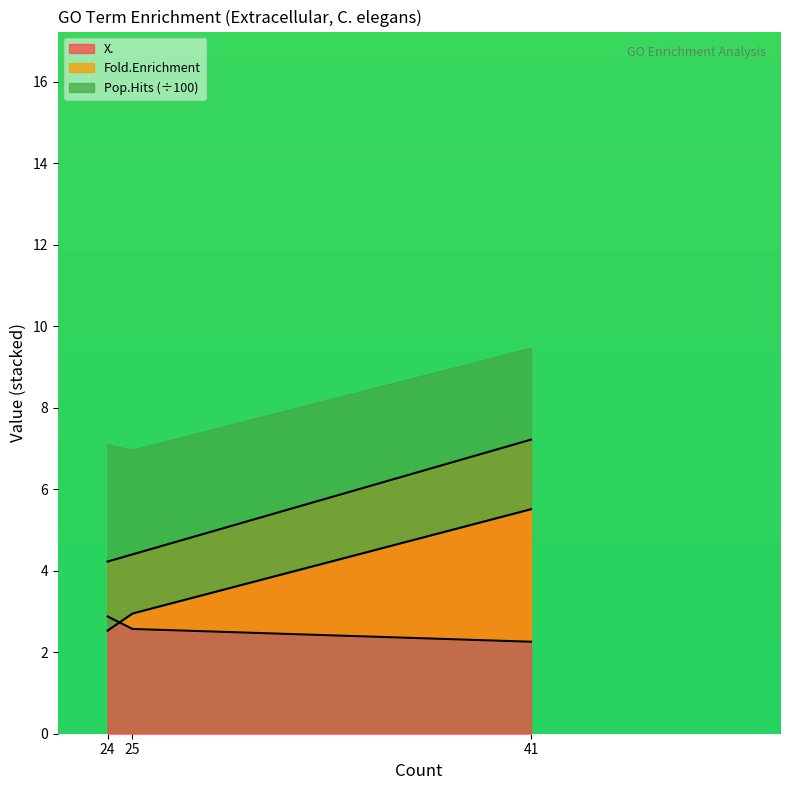

Is the value of Pop.Hits at 25 greater than the value of Fold.Enrichment at 24?

Yes